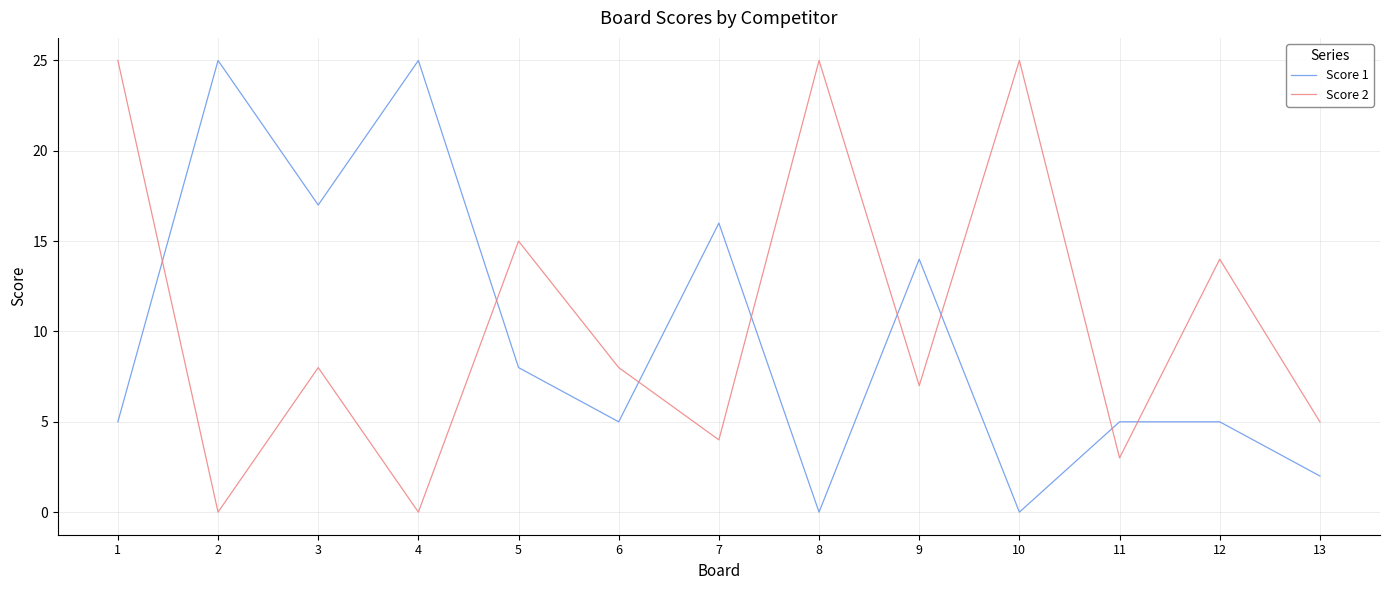

What is the greatest value displayed?

25